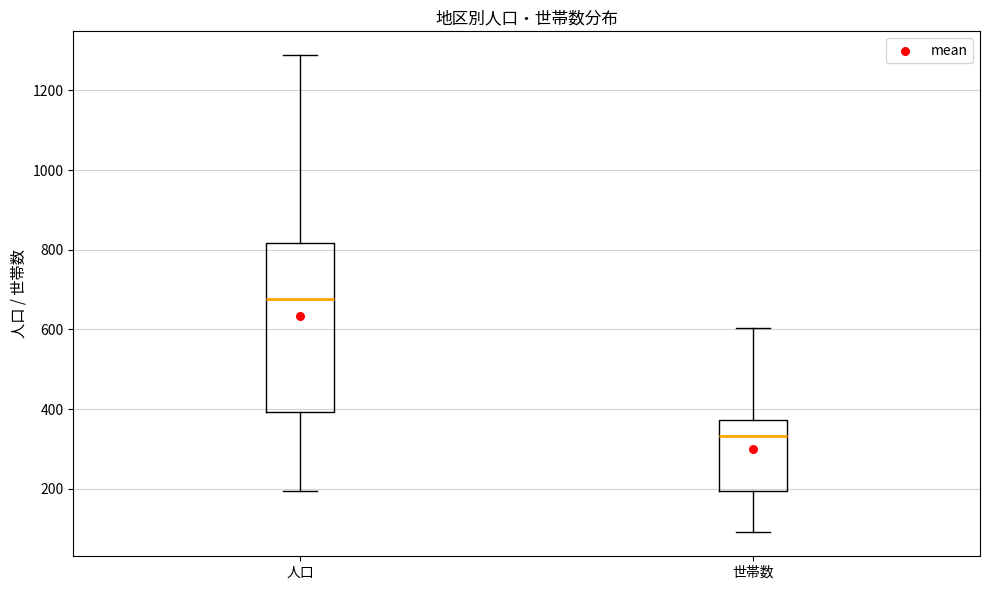

Reading left to right, transcribe this box plot: for each box, give where its median line is, the range the box spans, and where its two whiskers end, as read against the y-axis. The values are not printed on the chart, so give them approximately, as read against the axis.

人口: median 680, box 400 to 820, whiskers 200 to 1280
世帯数: median 340, box 200 to 380, whiskers 100 to 600